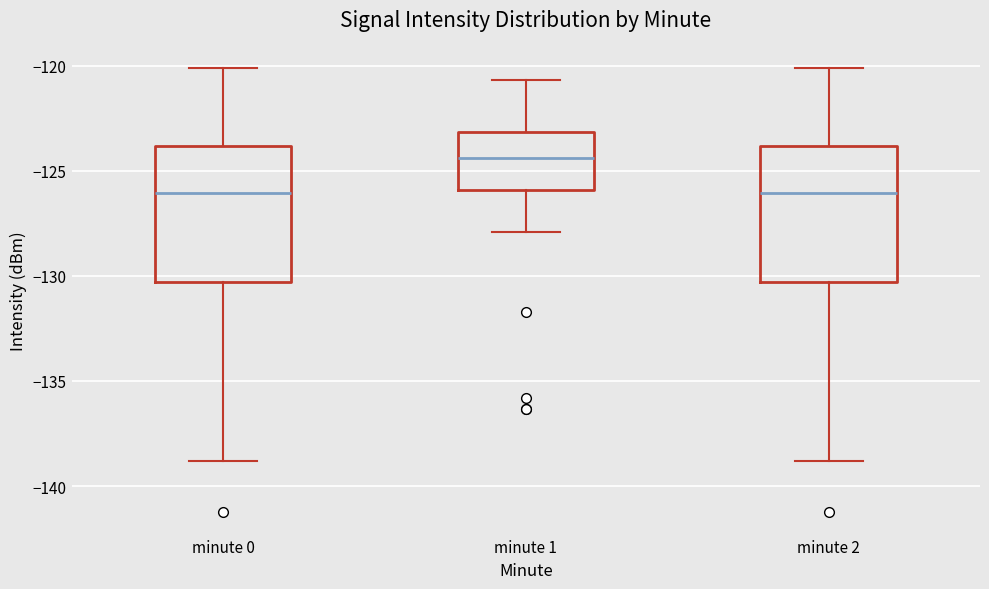

Reading left to right, read every box against the y-axis: the position of its median line, the range the box covers, and the ends of its whiskers. The values are not printed on the chart, so give them approximately, as read against the axis.

minute 0: median -126.0, box -130.5 to -124.0, whiskers -139.0 to -120.0
minute 1: median -124.5, box -126.0 to -123.0, whiskers -128.0 to -120.5
minute 2: median -126.0, box -130.5 to -124.0, whiskers -139.0 to -120.0